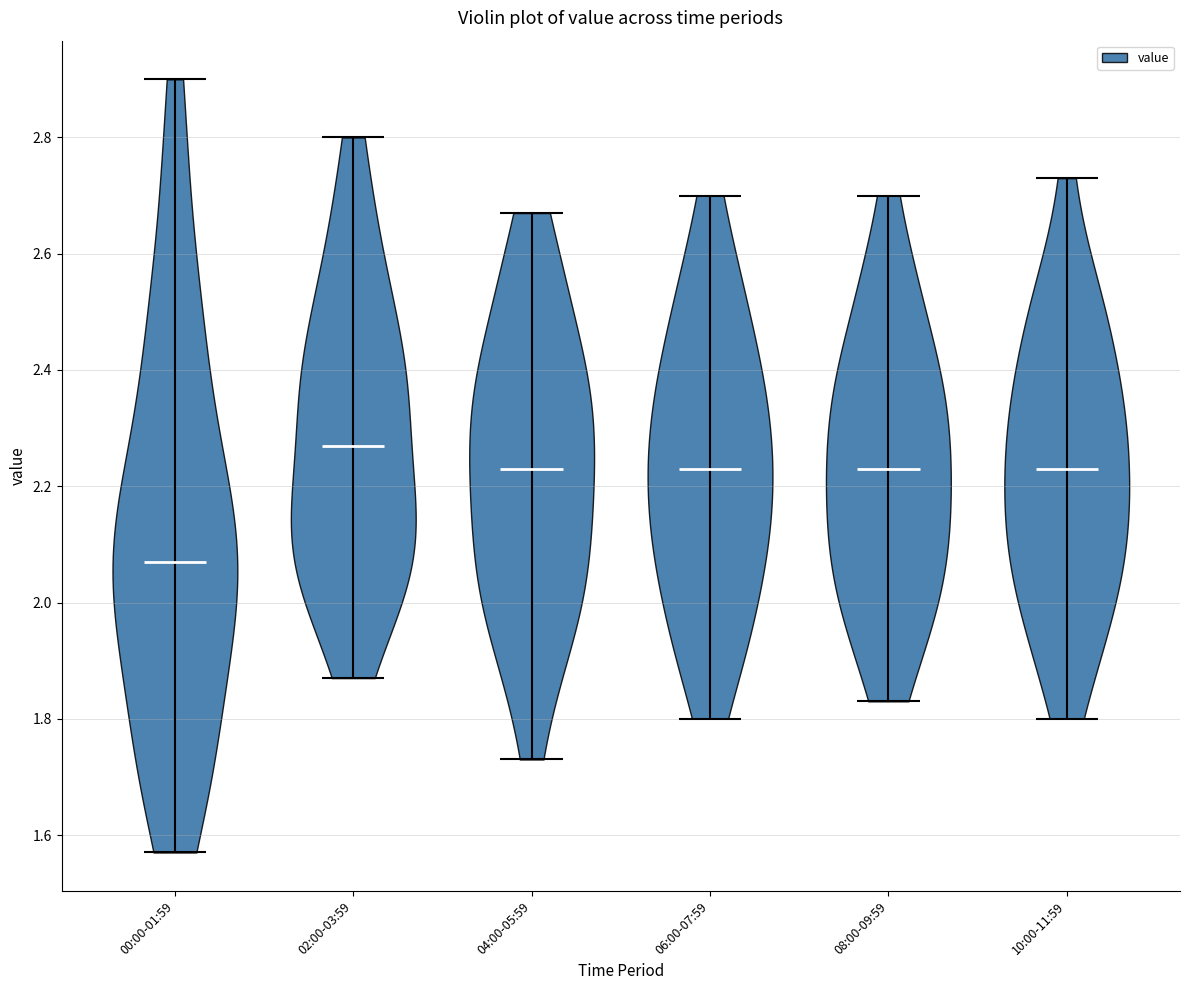

Reading left to right, read every violin against the y-axis: where its median line is, and the lowest and highest points it reaches. The values are not printed on the chart, so give them approximately, as read against the axis.

00:00-01:59: median line 2.08, lowest point 1.58, highest point 2.90
02:00-03:59: median line 2.28, lowest point 1.88, highest point 2.80
04:00-05:59: median line 2.24, lowest point 1.74, highest point 2.68
06:00-07:59: median line 2.24, lowest point 1.80, highest point 2.70
08:00-09:59: median line 2.24, lowest point 1.84, highest point 2.70
10:00-11:59: median line 2.24, lowest point 1.80, highest point 2.74